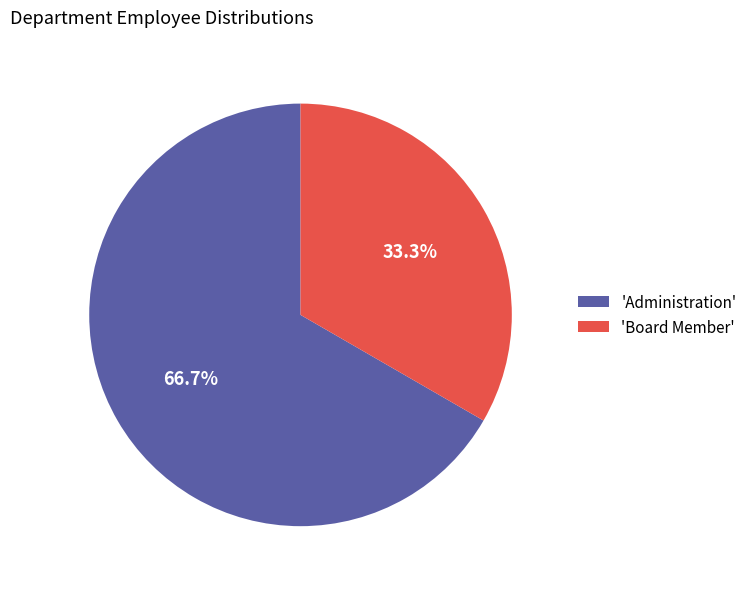

Which slice represents more than half of the pie?

'Administration'